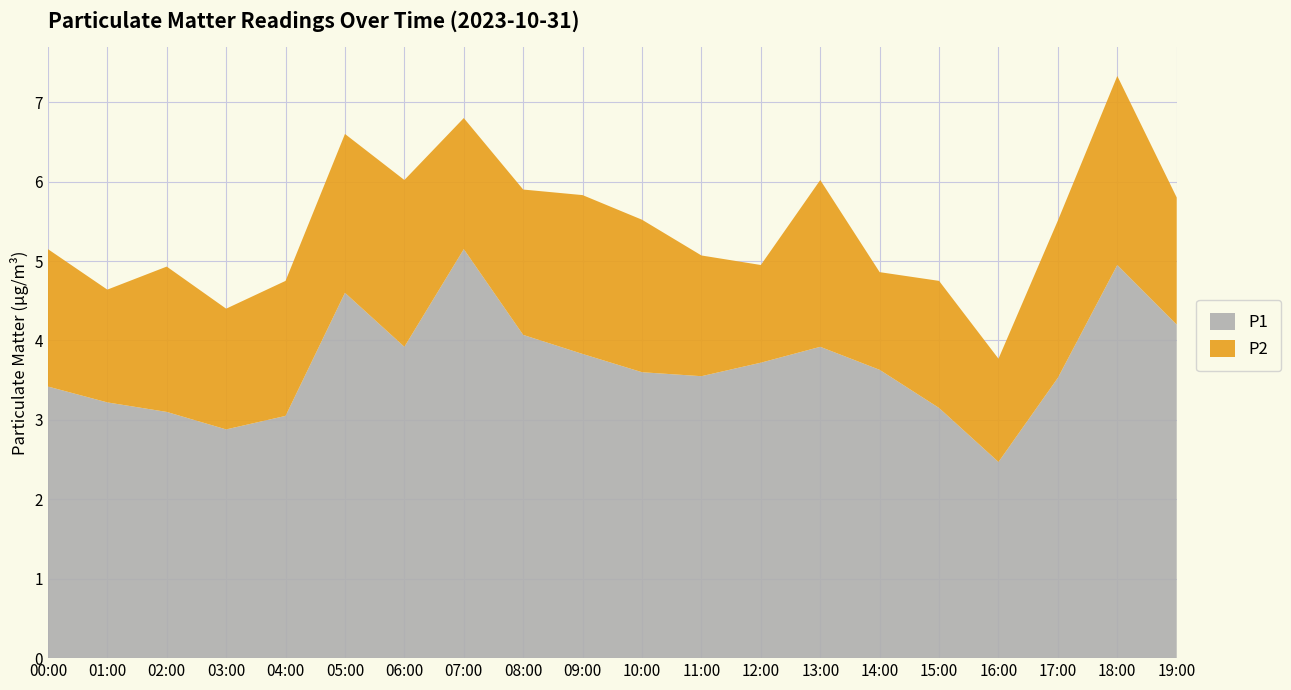

Reading left to right, transcribe all the data shown in this chart.

P1: 3.4	3.2	3.1	2.9	3.0	4.6	3.9	5.2	4.1	3.8	3.6	3.5	3.7	3.9	3.6	3.1	2.5	3.5	5.0	4.2
P2: 1.7	1.4	1.8	1.5	1.7	2.0	2.1	1.6	1.8	2.0	1.9	1.5	1.2	2.1	1.2	1.6	1.3	2.0	2.4	1.6